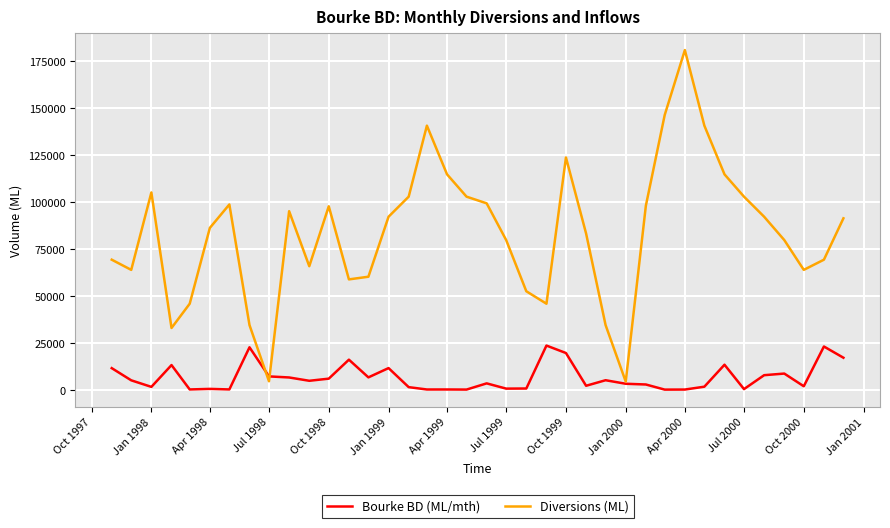

Which series ends up on top after the final intersection of Diversions (ML) and Bourke BD (ML/mth)?

Diversions (ML)